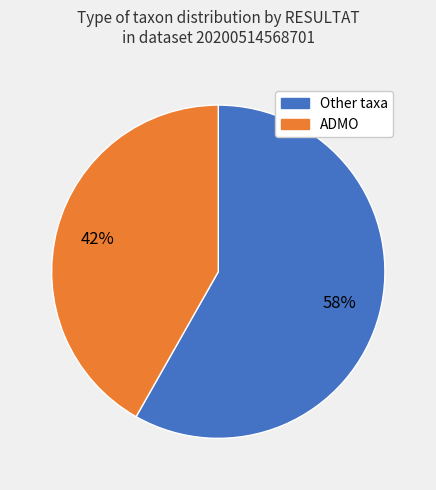

To the nearest percent, what is the average slice percentage?

50%